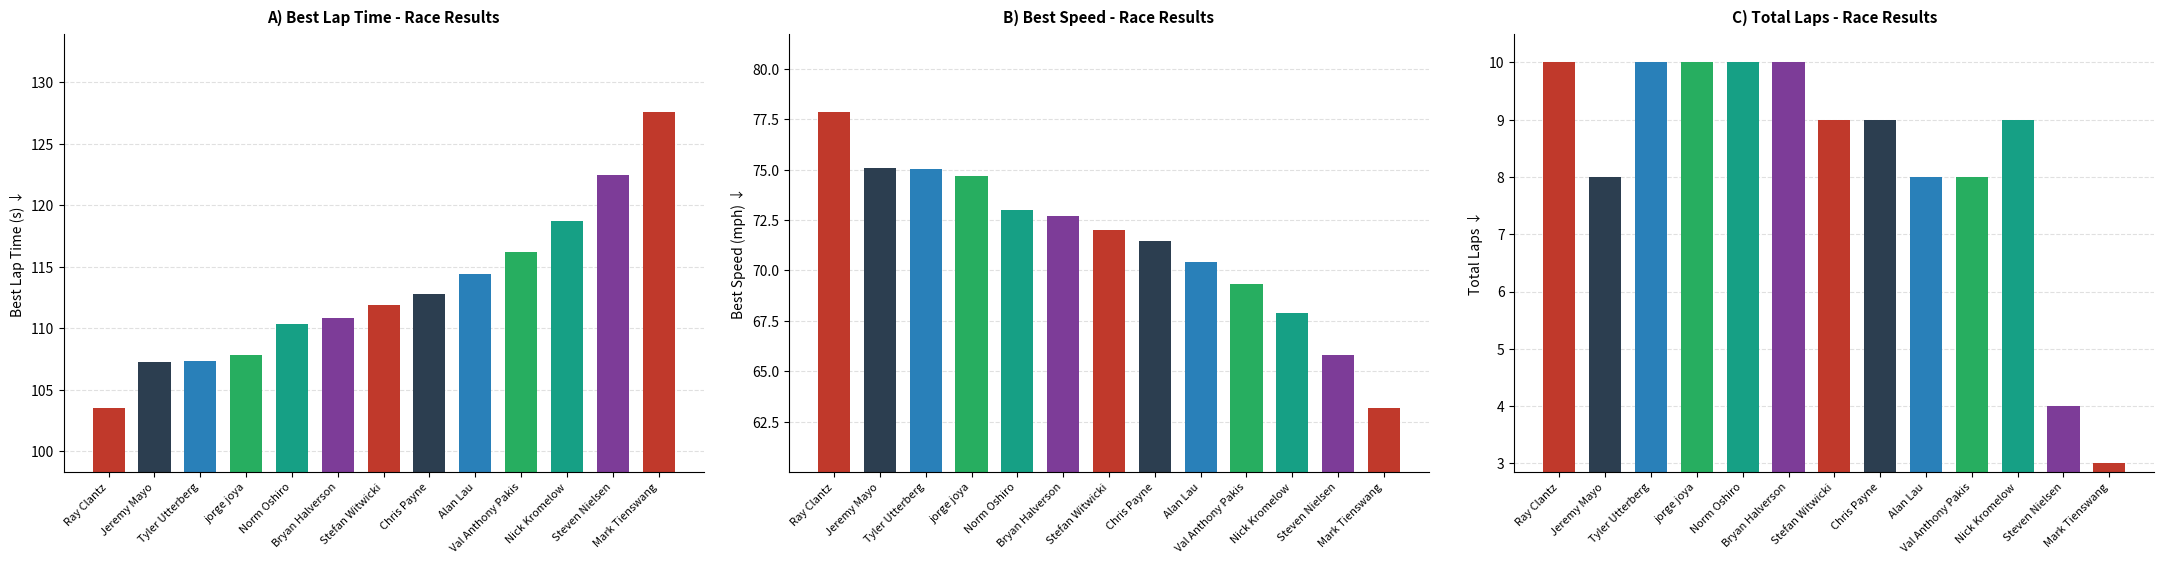

Which has a higher value, Steven Nielsen or Bryan Halverson?

Steven Nielsen